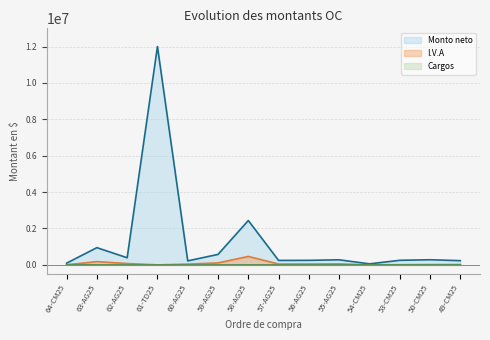

Is it true that I.V.A equals 46550.0 at 57-AG25?

True